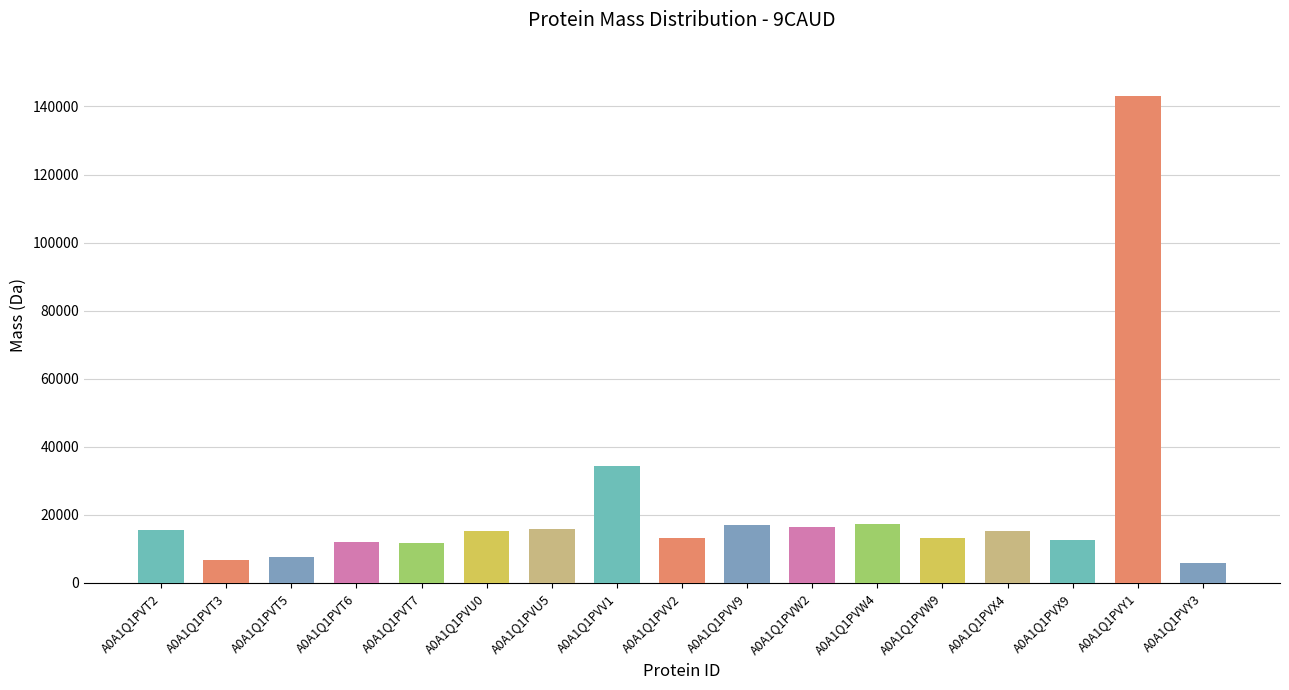

Is it true that the value at A0A1Q1PVW9 is 21350.0?

False